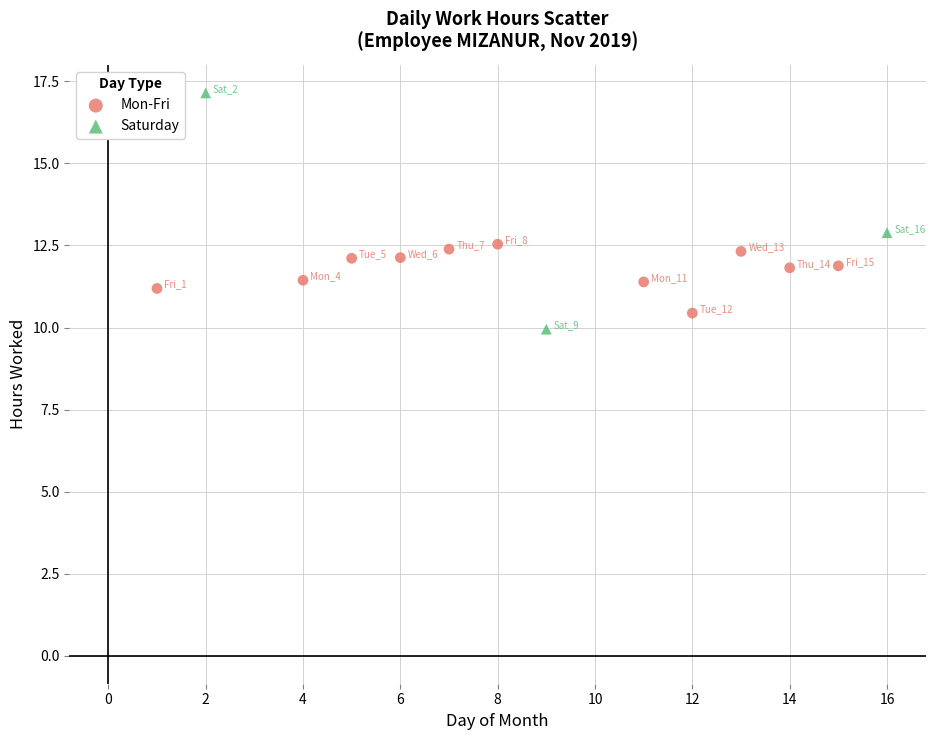

Which series has the widest spread of Y values?

Saturday